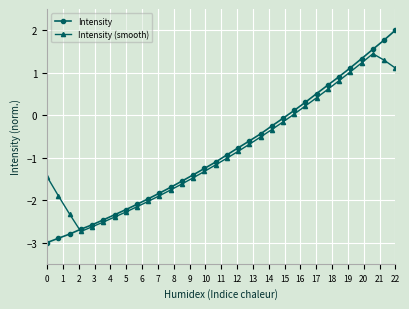

Which series has the widest spread of values?

Intensity